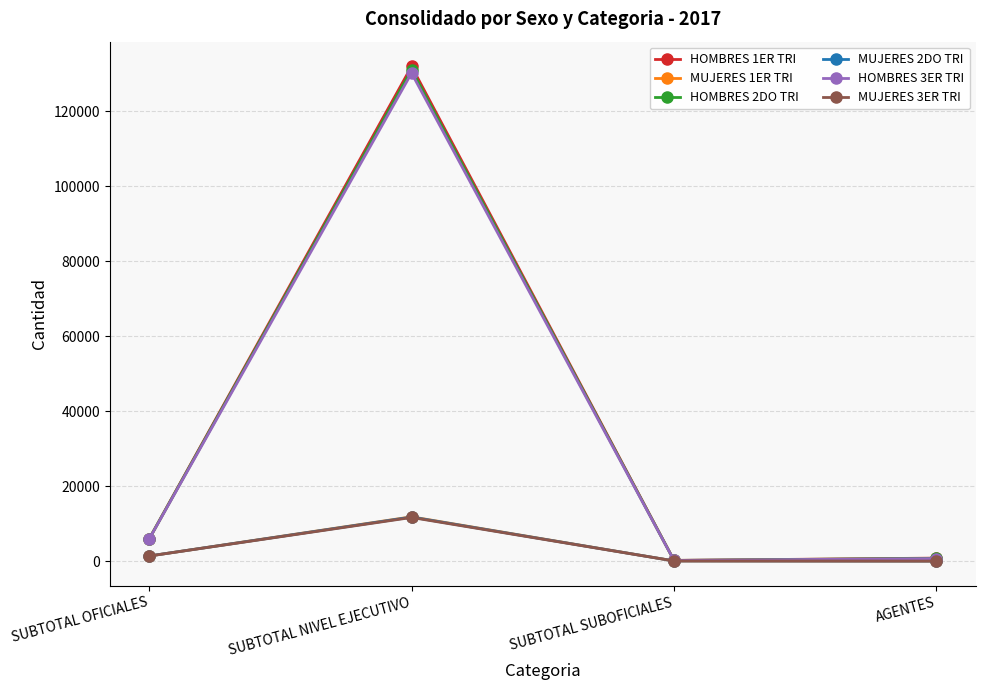

What is the highest value of the HOMBRES 1ER TRI series?

132003